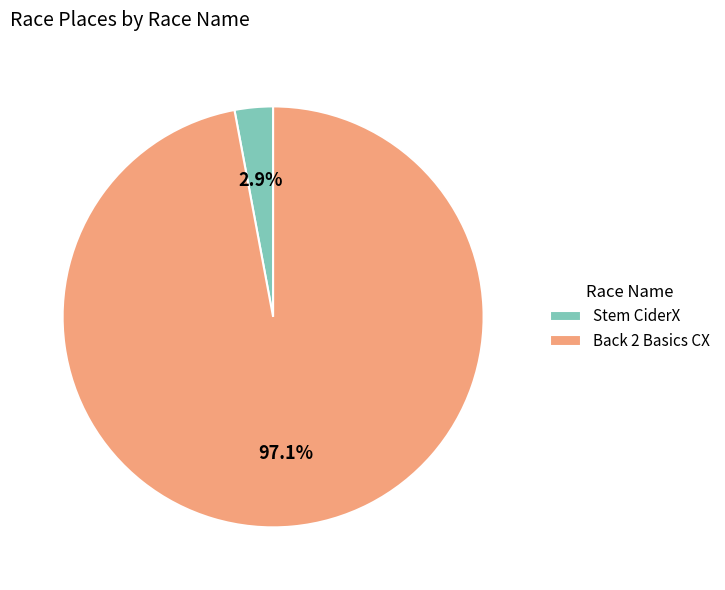

To the nearest percent, what portion does Back 2 Basics CX represent?

97%